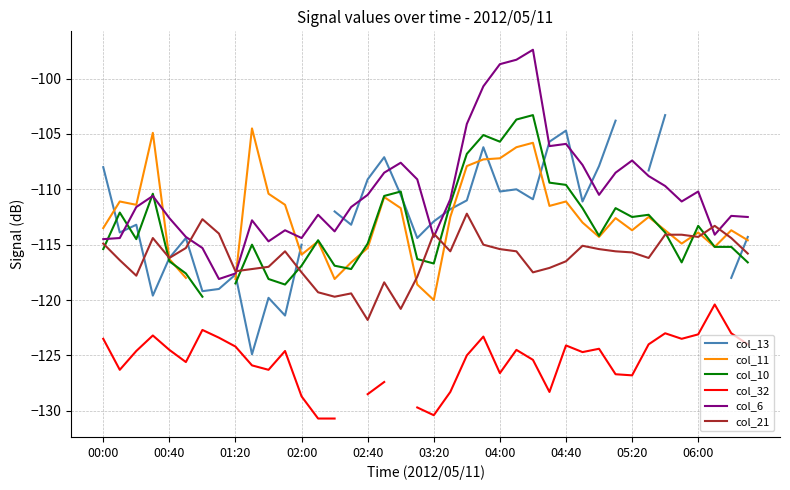

How many values in the col_21 series exceed -115?

11